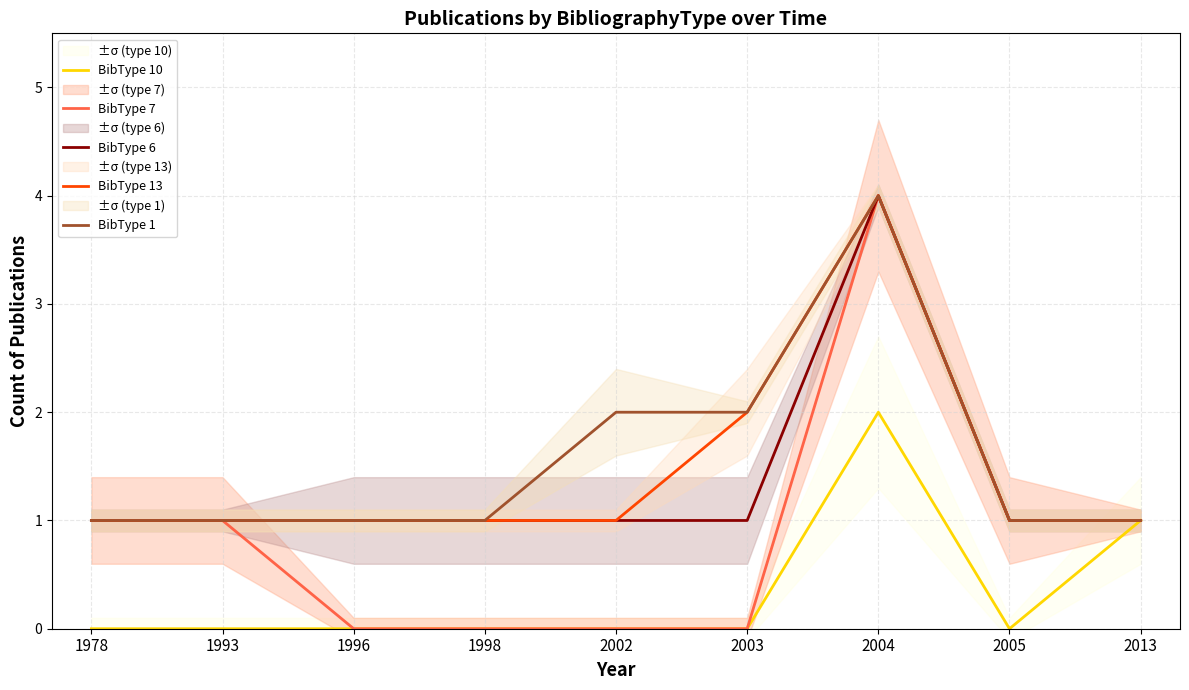

True or false: BibType 10 has more than 1 interior local peaks.

False